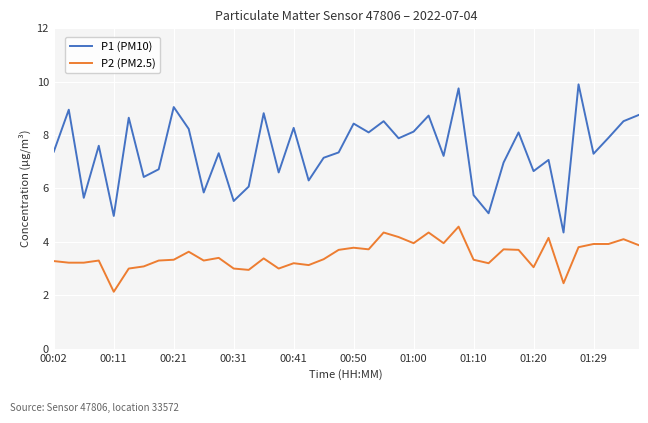

How many lines are shown in the chart?

2